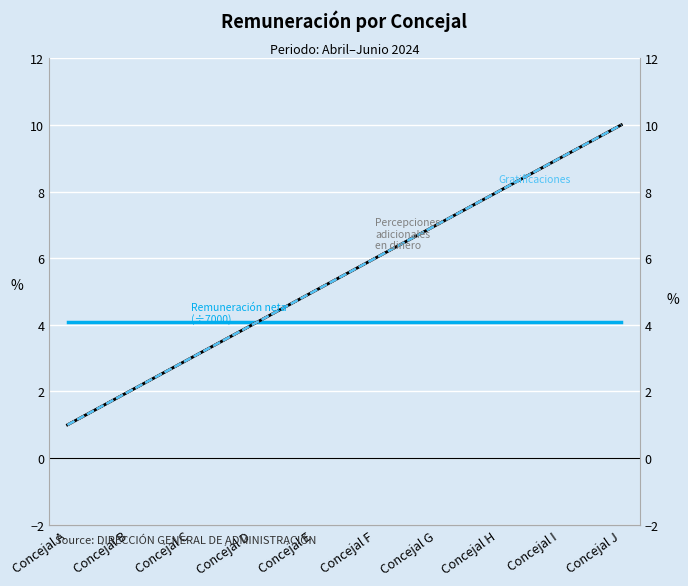

What are all the series names shown in the legend?

Monto de la remuneración neta, Percepciones adicionales en dinero, Percepciones adicionales en especie, Ingresos monto bruto y neto, Sistemas de compensación, Gratificaciones